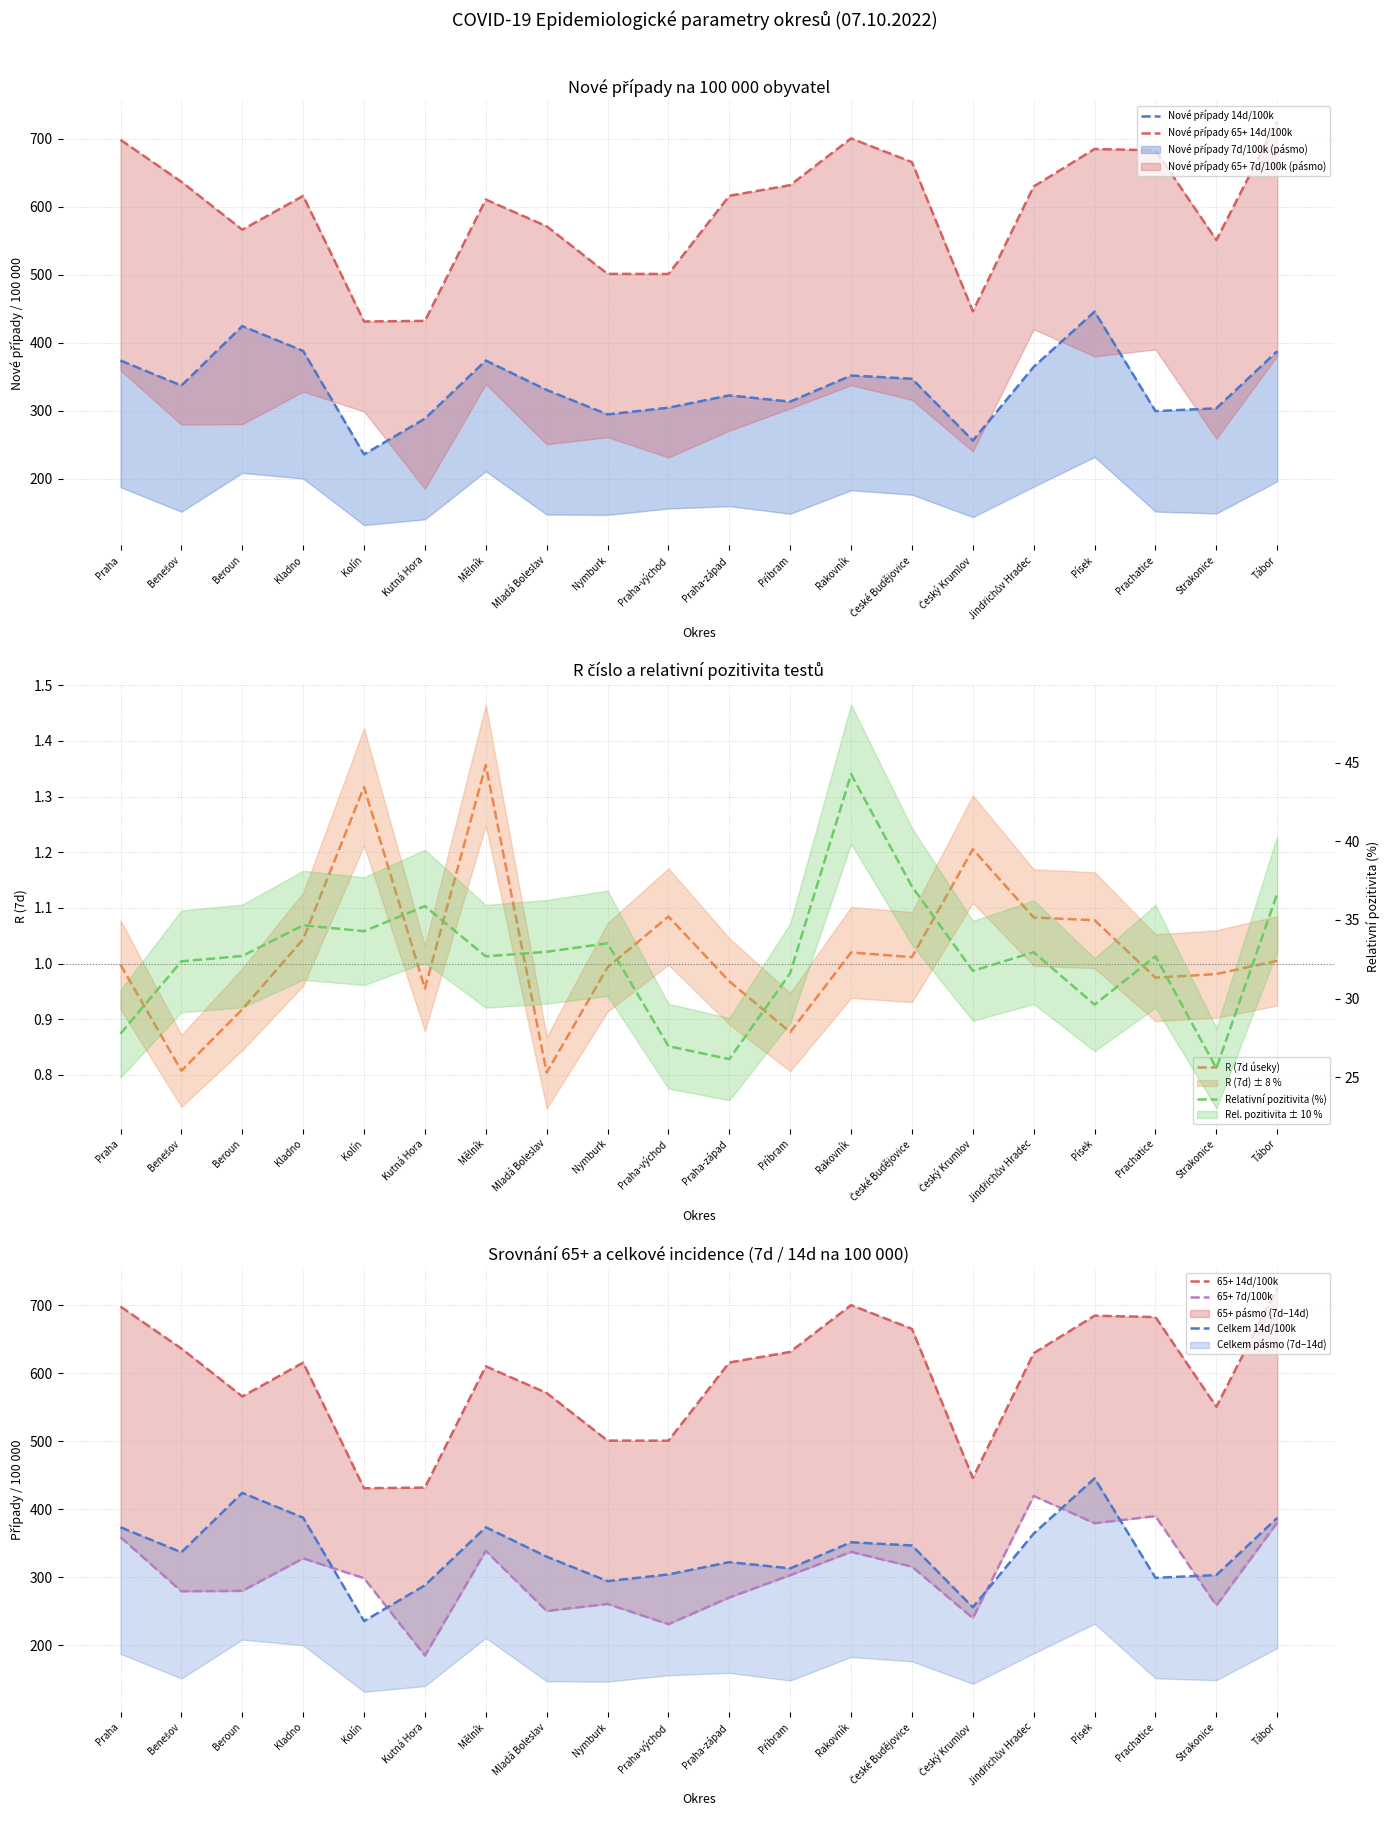

Which series has the largest total across all categories?

Nové případy 65+ 14d/100k